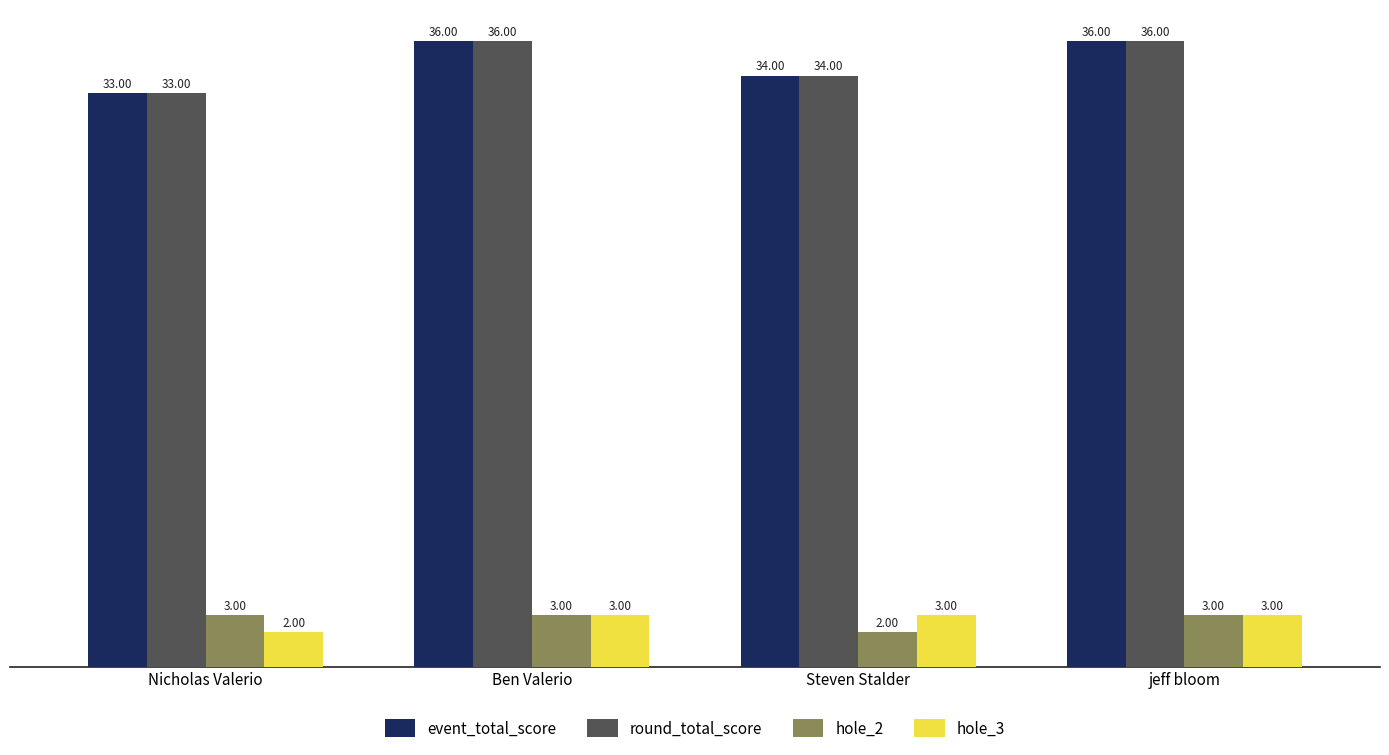

What is the spread (max minus min) of values at Steven Stalder?

32